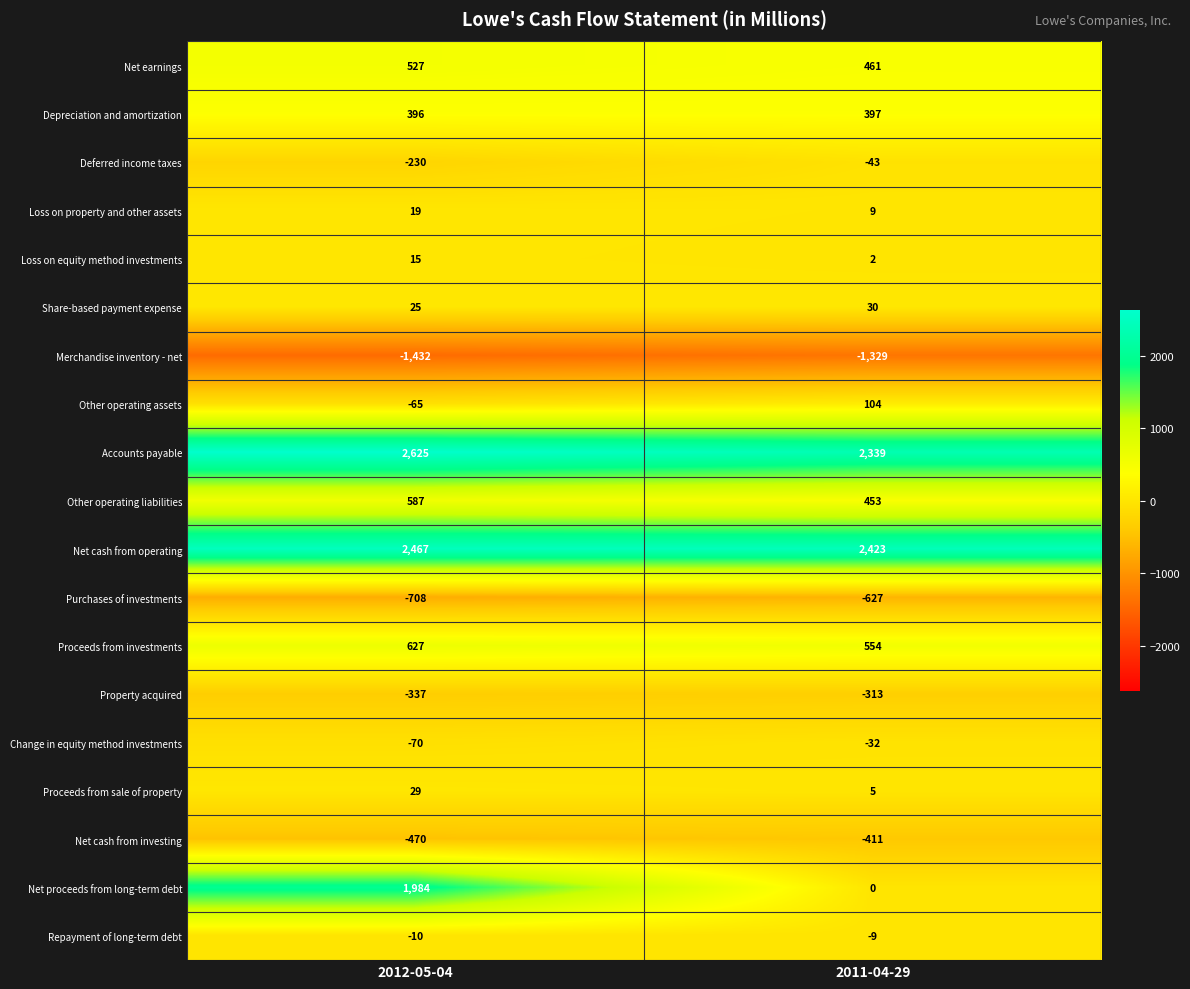

At which label is Merchandise inventory - net closest to -1380?

2011-04-29